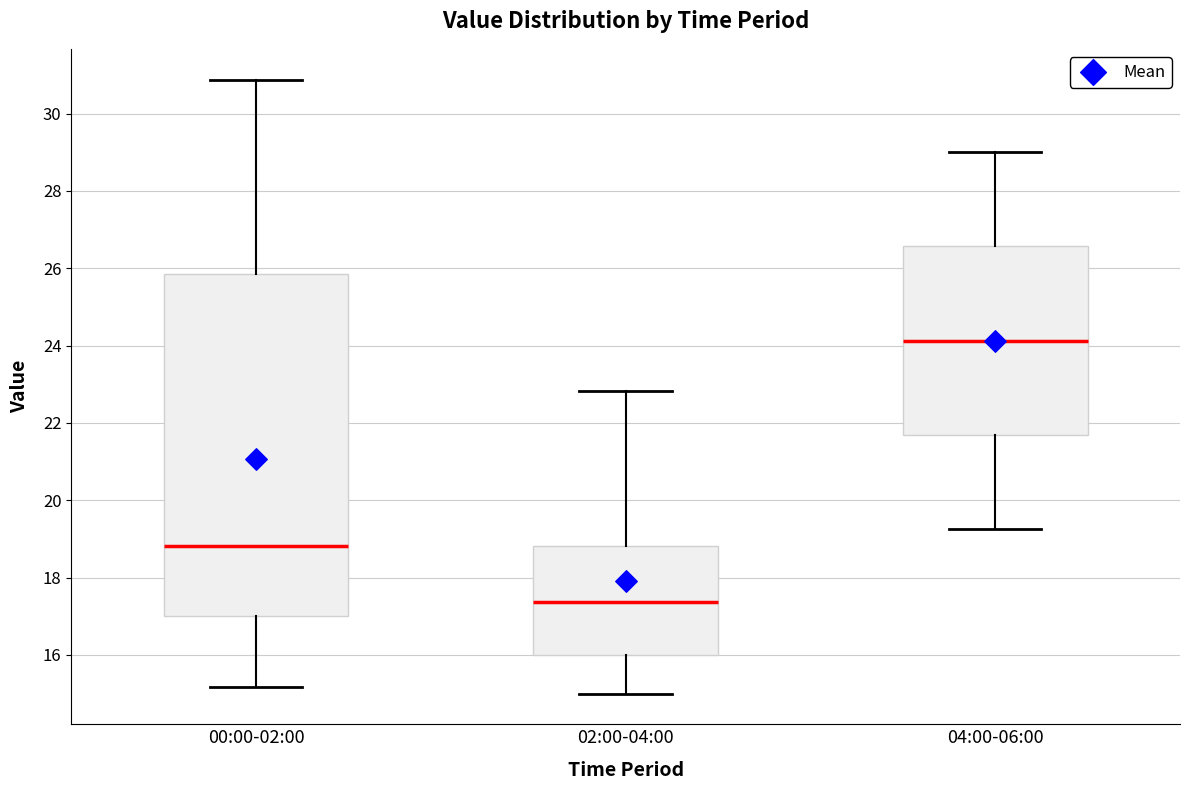

Comparing the boxes themselves (not the whiskers), which one is the tallest?

00:00-02:00